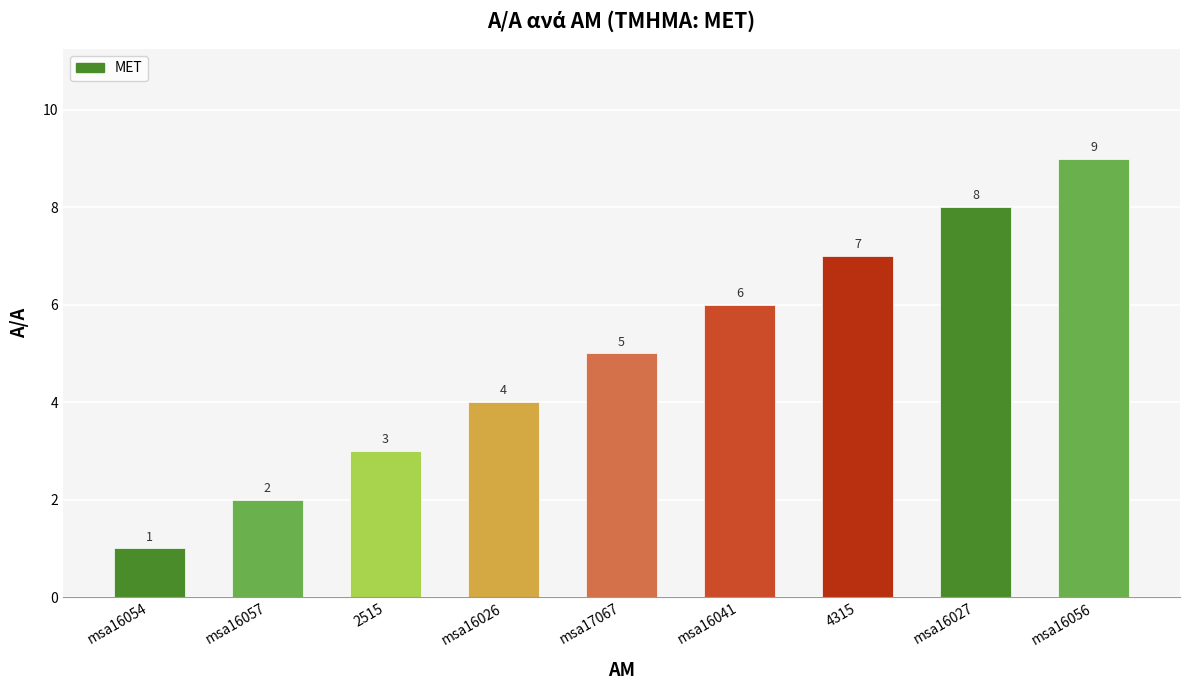

Reading left to right, transcribe all the data shown in this chart.

msa16054=1	msa16057=2	2515=3	msa16026=4	msa17067=5	msa16041=6	4315=7	msa16027=8	msa16056=9